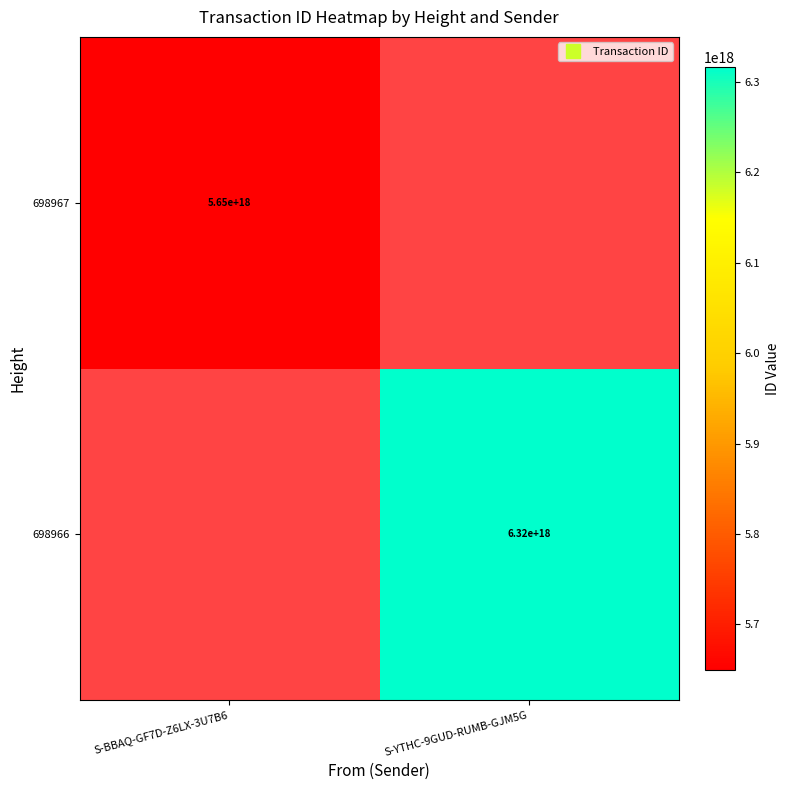

At which label is 698967 closest to 5649701029720299520?

S-BBAQ-GF7D-Z6LX-3U7B6